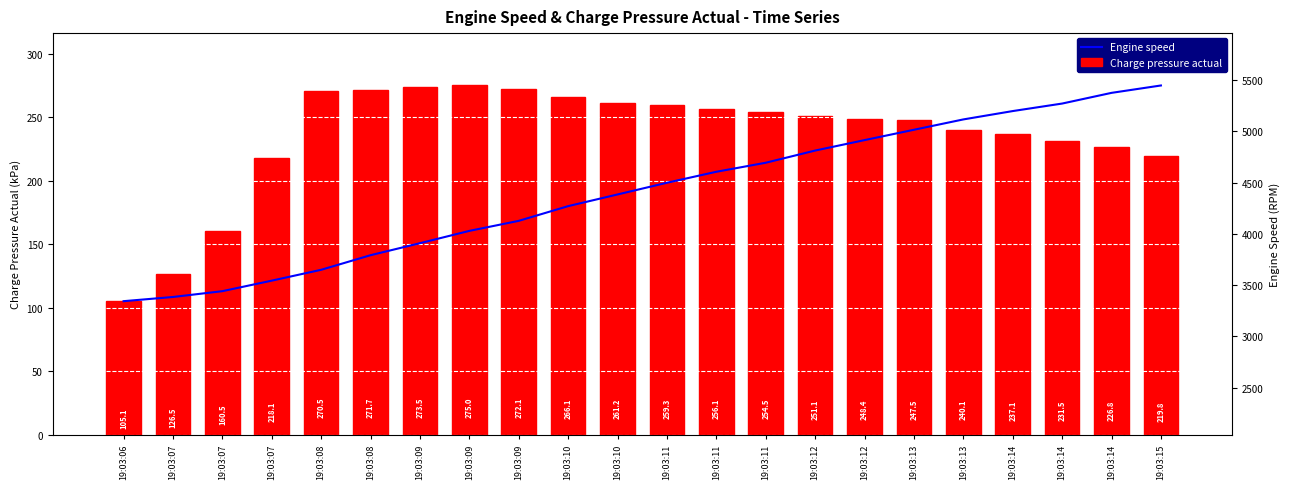

Where is Charge pressure actual nearest to the value 190?

19:03:07